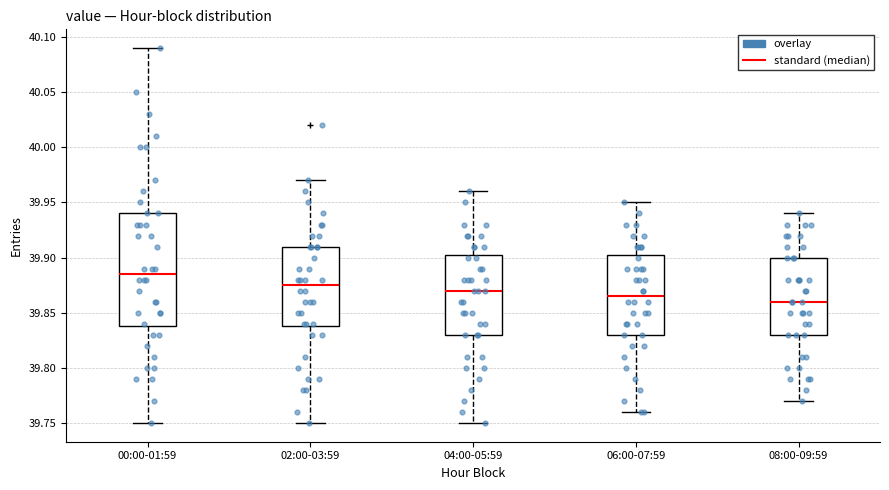

Reading left to right, transcribe this box plot: for each box, give where its median line is, the range the box spans, and where its two whiskers end, as read against the y-axis. The values are not printed on the chart, so give them approximately, as read against the axis.

00:00-01:59: median 39.885, box 39.840 to 39.940, whiskers 39.750 to 40.090
02:00-03:59: median 39.875, box 39.840 to 39.910, whiskers 39.750 to 39.970
04:00-05:59: median 39.870, box 39.830 to 39.905, whiskers 39.750 to 39.960
06:00-07:59: median 39.865, box 39.830 to 39.905, whiskers 39.760 to 39.950
08:00-09:59: median 39.860, box 39.830 to 39.900, whiskers 39.770 to 39.940